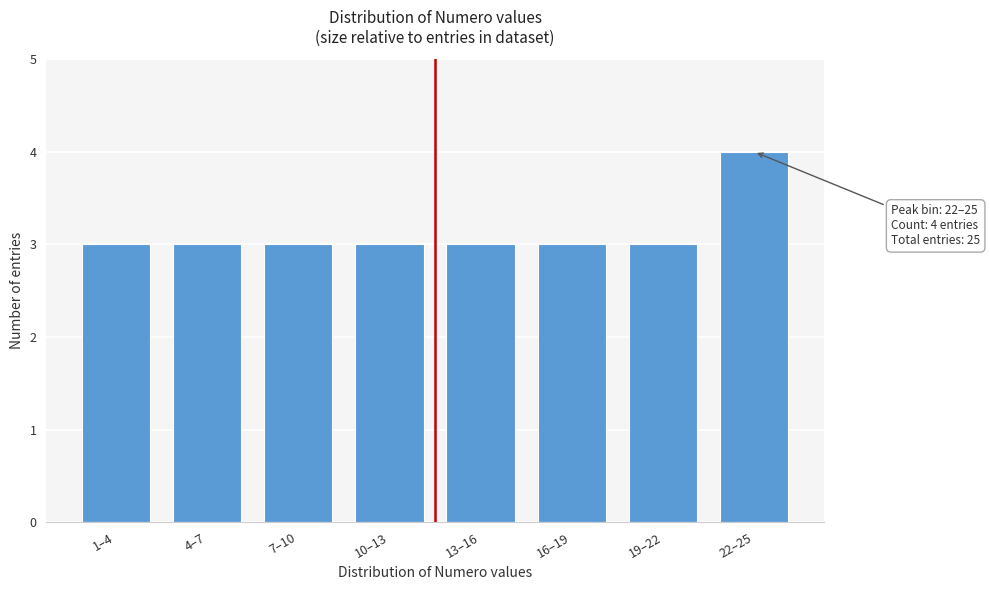

Reading left to right, extract all data points from this chart.

1–4=3	4–7=3	7–10=3	10–13=3	13–16=3	16–19=3	19–22=3	22–25=4